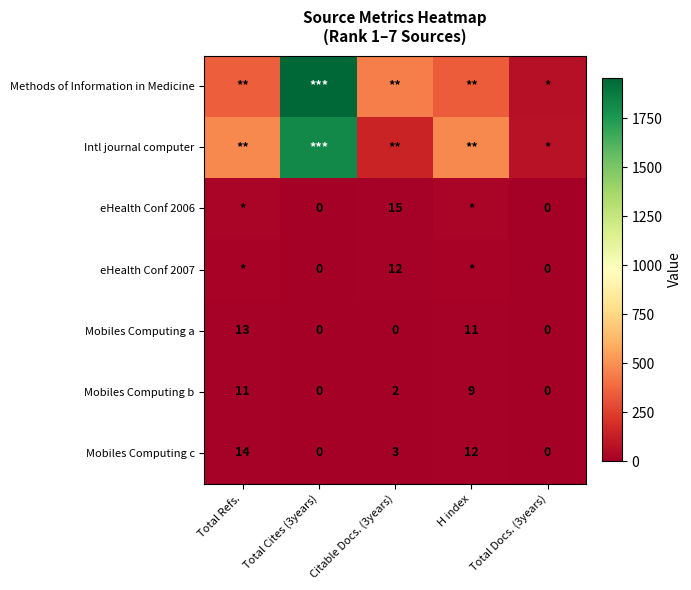

The value of Mobiles Computing c at Total Cites (3years) is 8. True or false?

False